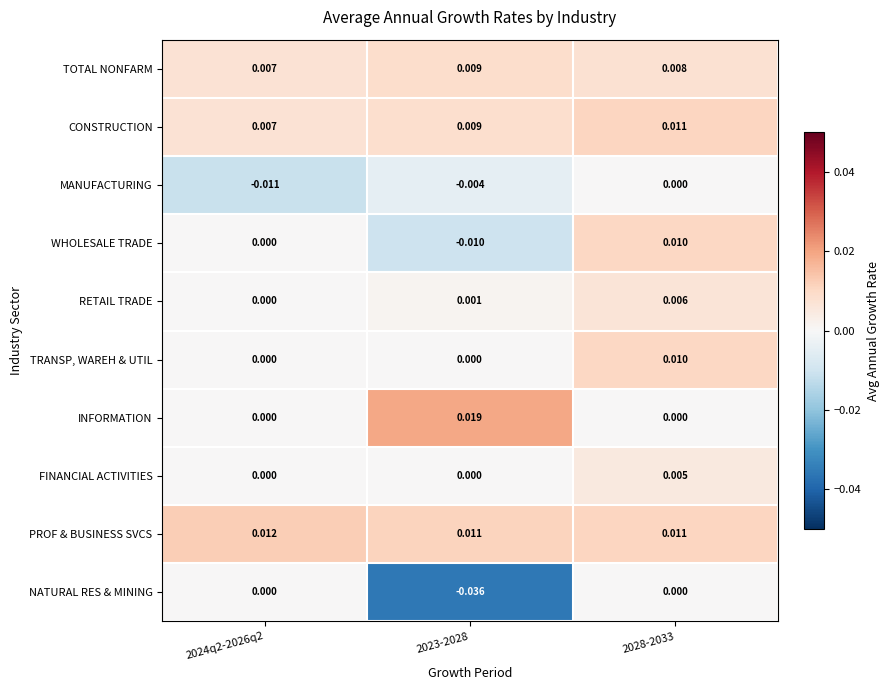

Which series changed the most between 2024q2-2026q2 and 2028-2033?

MANUFACTURING